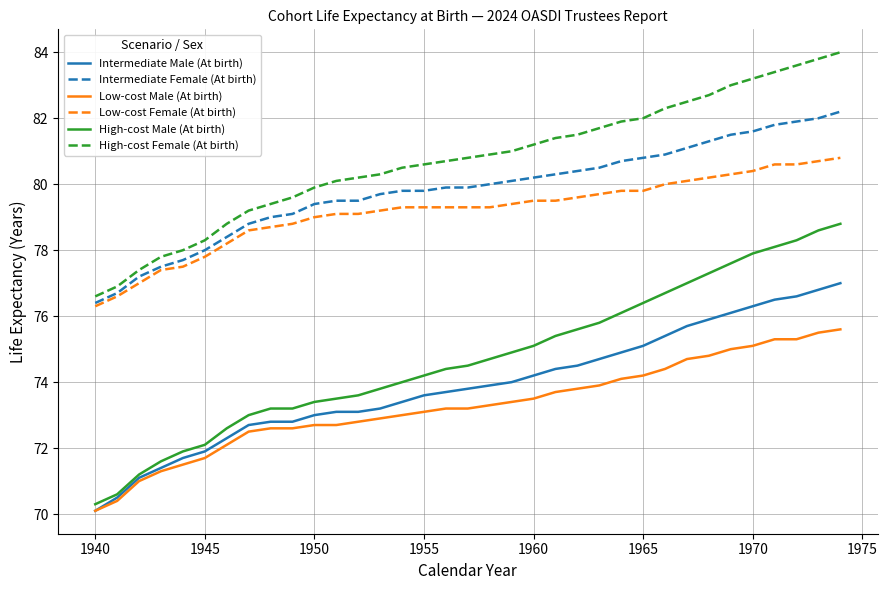

Which series has the largest total across all categories?

High-cost Female (At birth)